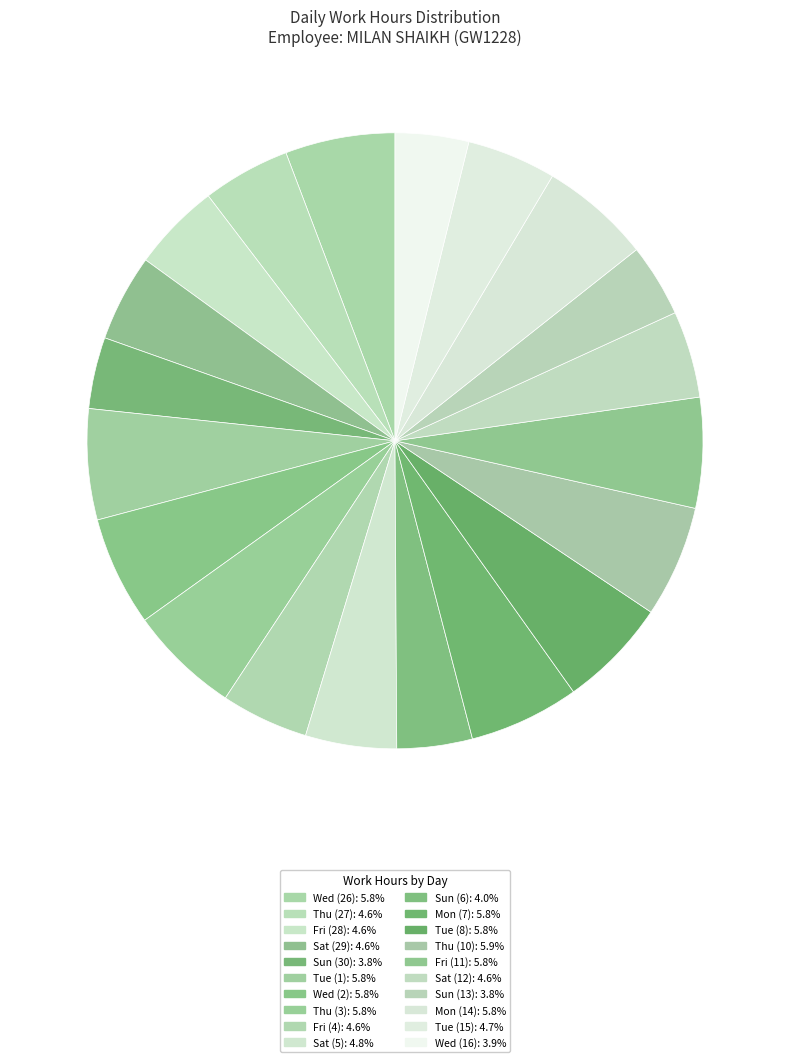

Approximately how many times larger is the value at Sun (13) compared to Sat (29)?

0.8